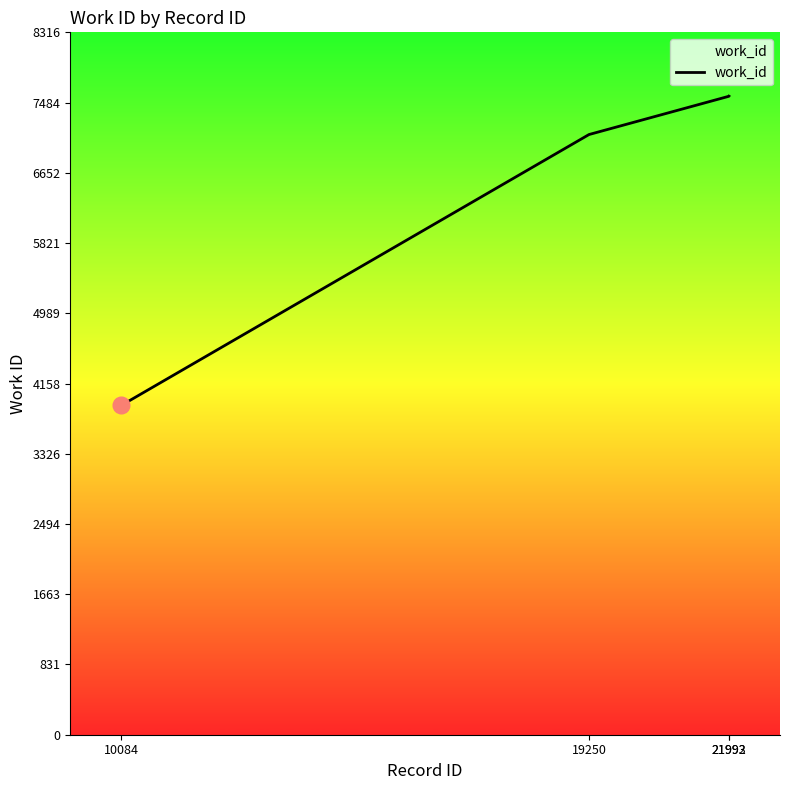

True or false: there are more than 2 points higher than both neighbors.

False